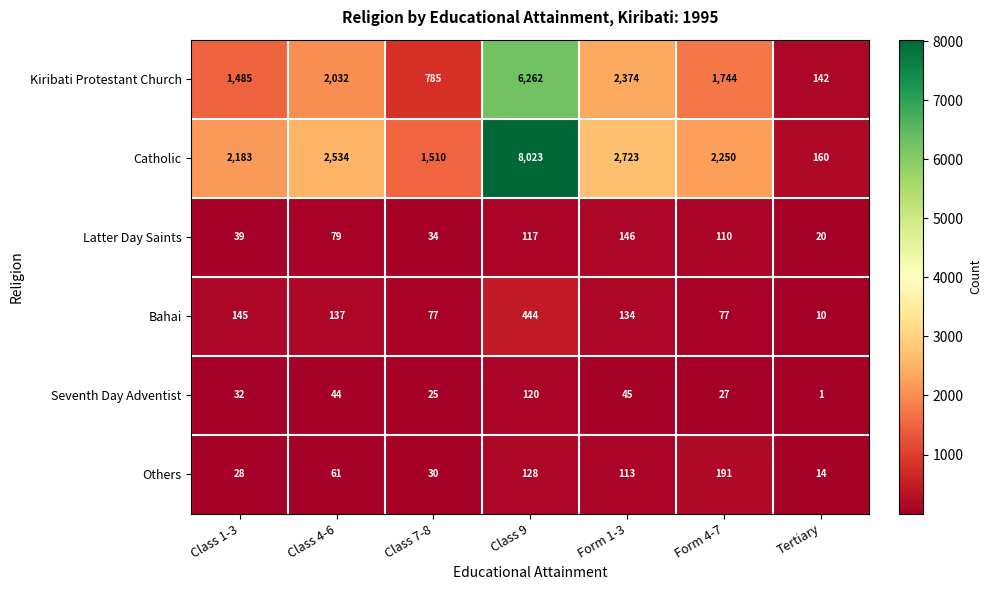

At which category is the sum across all series the highest?

Class 9